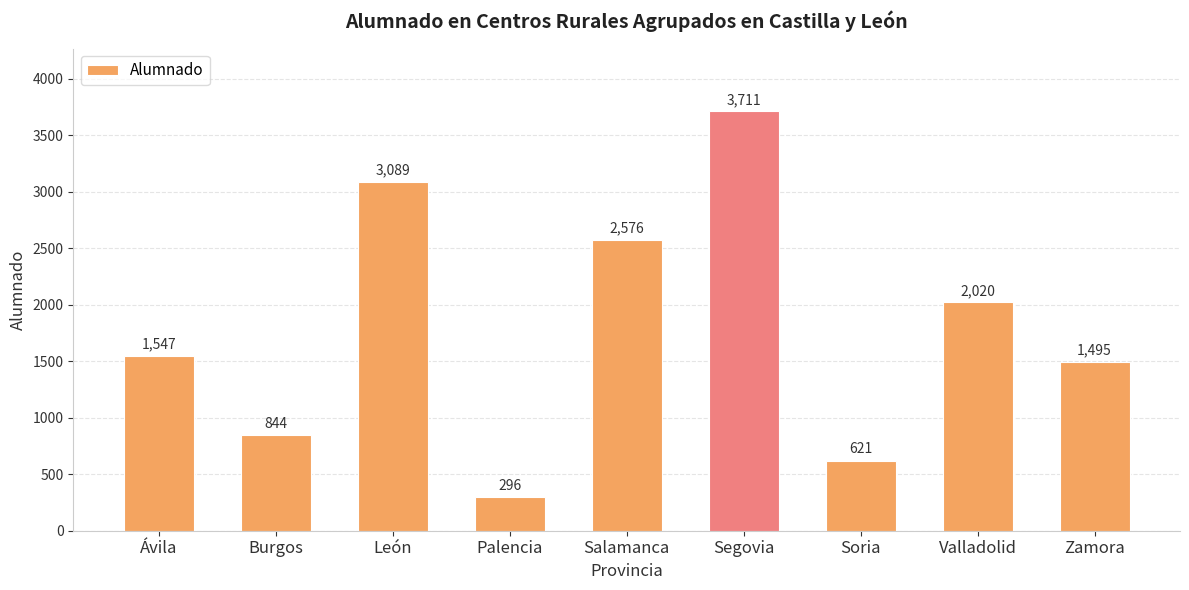

The chart shows a value of 1451 at Burgos. True or false?

False